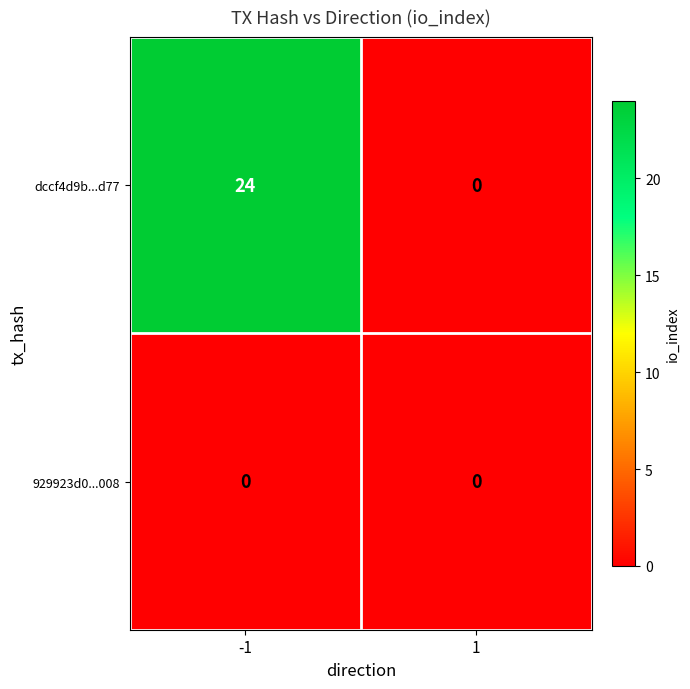

Reading right to left, extract all data points from this chart.

dccf4d9b...d77: 0	24
929923d0...008: 0	0